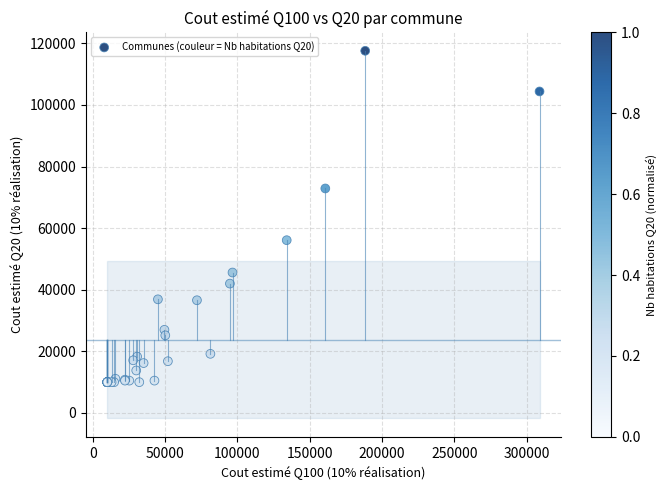

What Y value in the scatter plot is closest to 63800?

56100